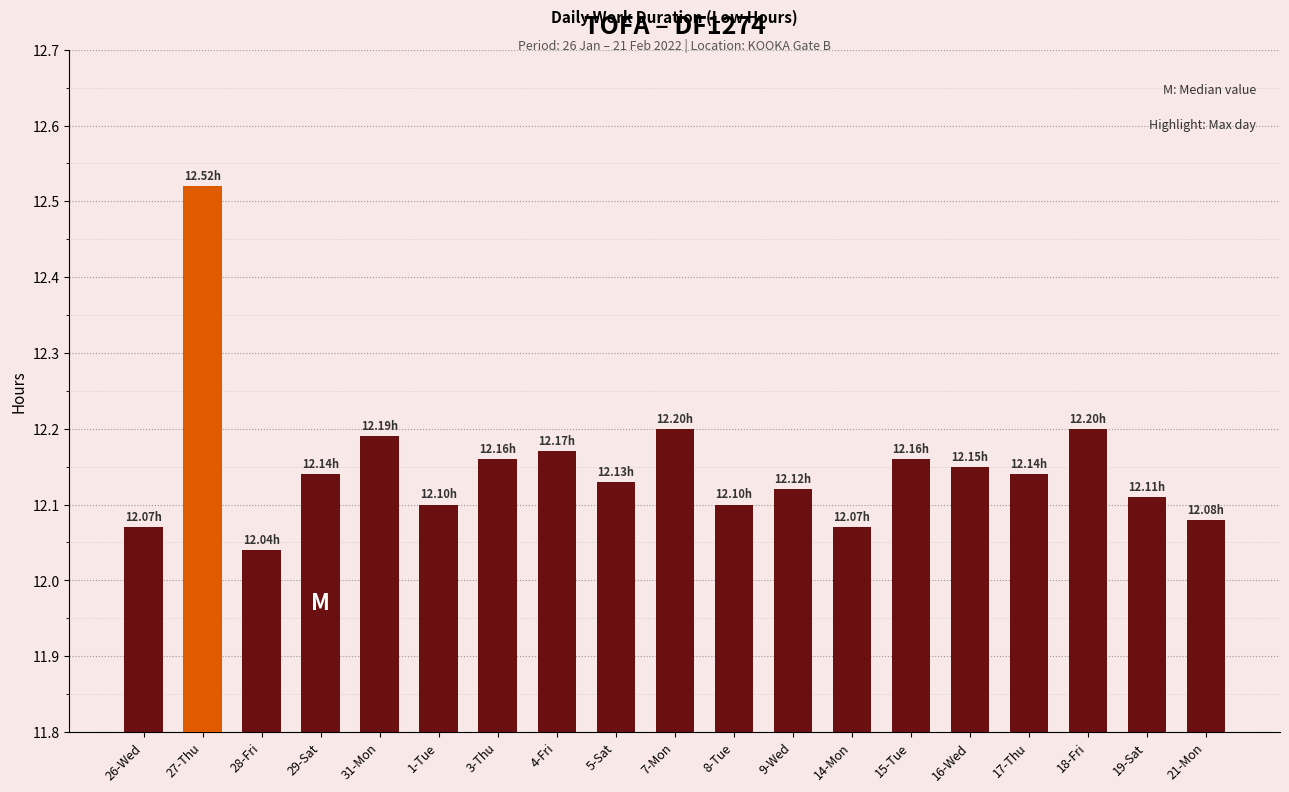

Which has a higher value, 1-Tue or 14-Mon?

1-Tue